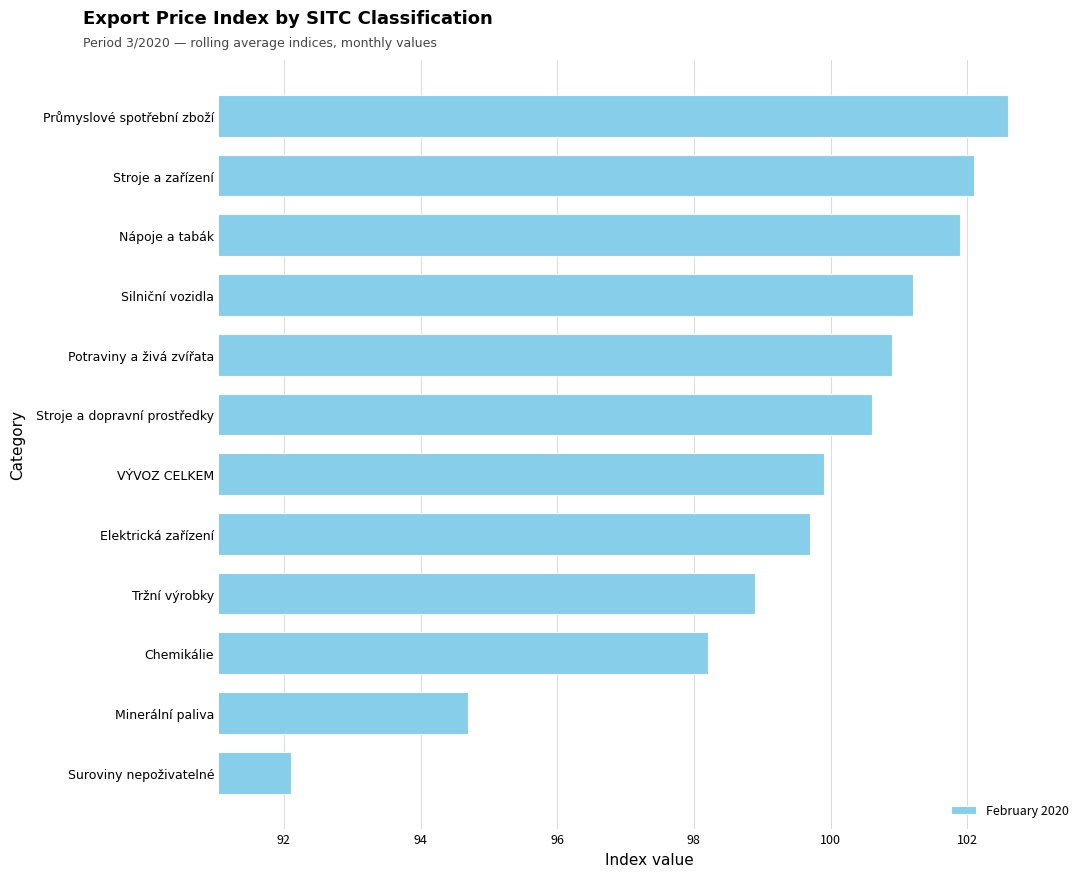

Between Suroviny nepoživatelné and Potraviny a živá zvířata, which is larger?

Potraviny a živá zvířata